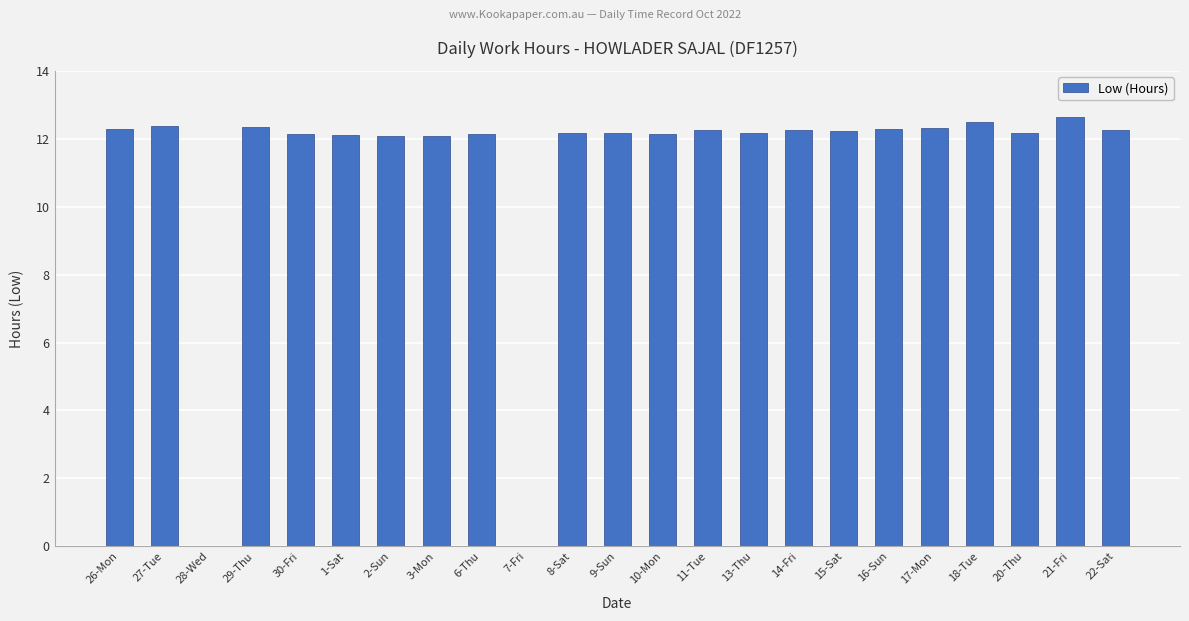

What is the difference between the values at 8-Sat and 2-Sun?

0.1